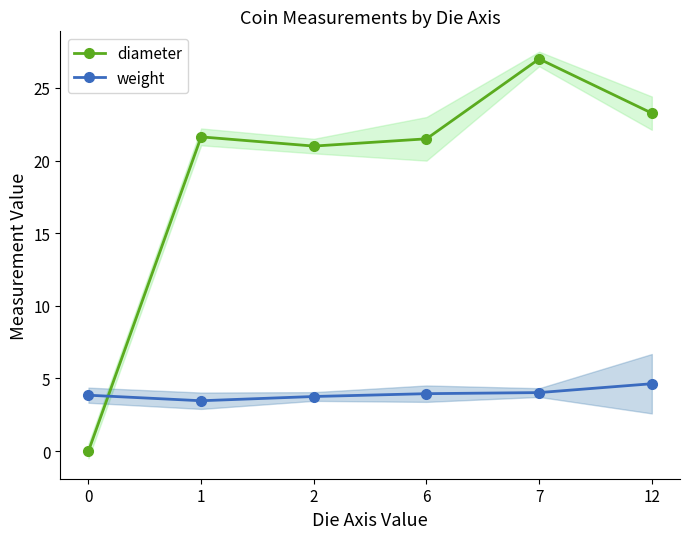

How many data points in diameter are less than 21?

1